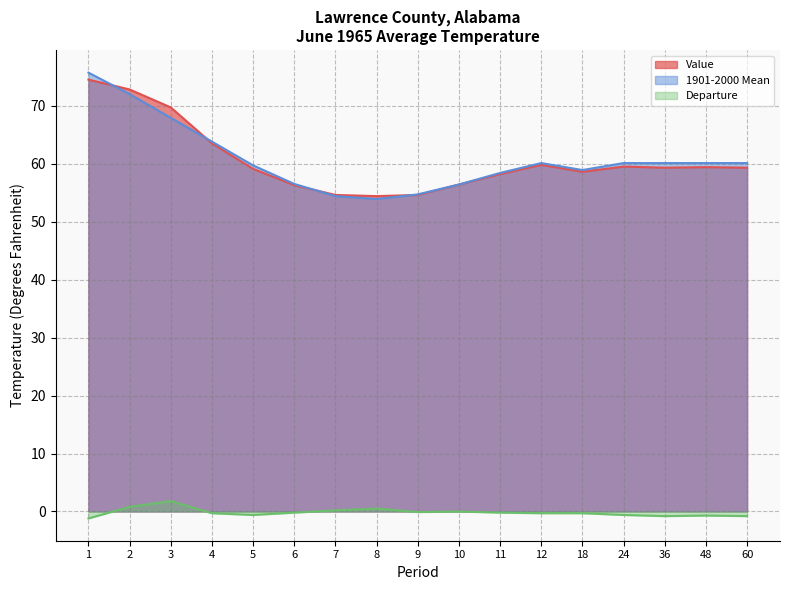

Which series has the largest range (max minus min)?

1901-2000 Mean